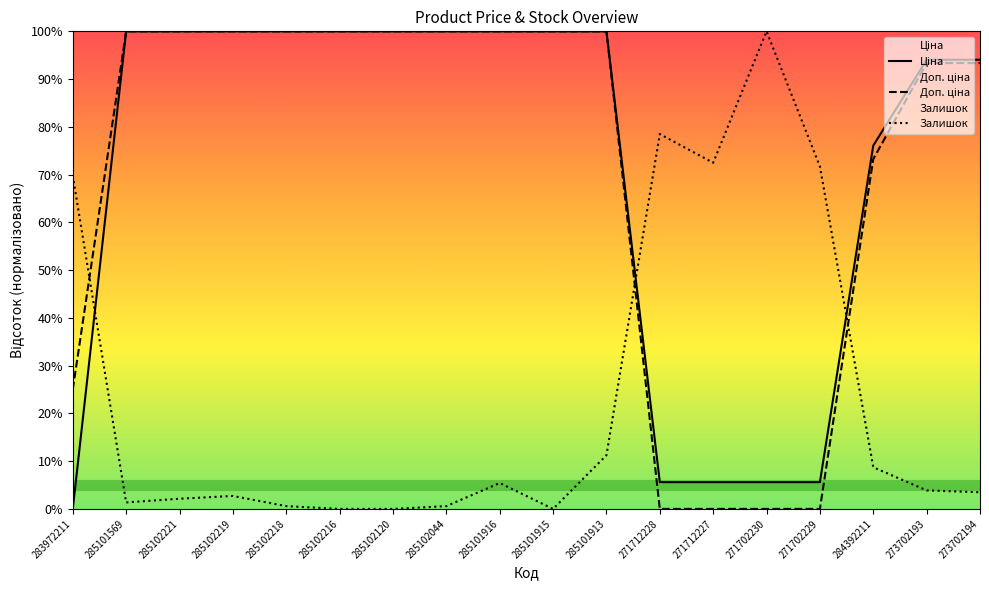

Does the chart have visible grid lines?

No